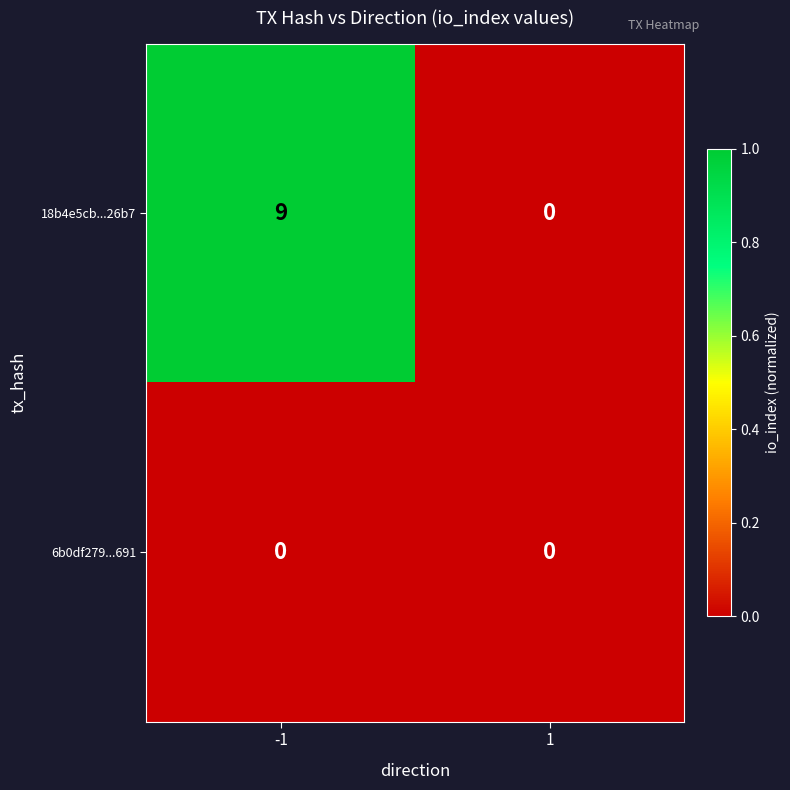

Rank the series by their maximum value, from highest to lowest.

18b4e5cb...26b7, 6b0df279...691